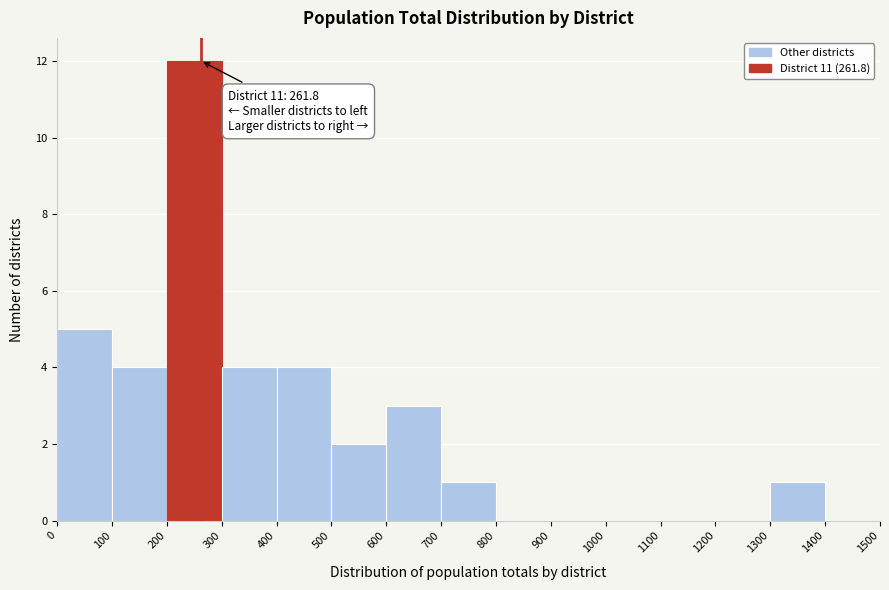

Which range on the x-axis has the tallest bar?

200 to 300